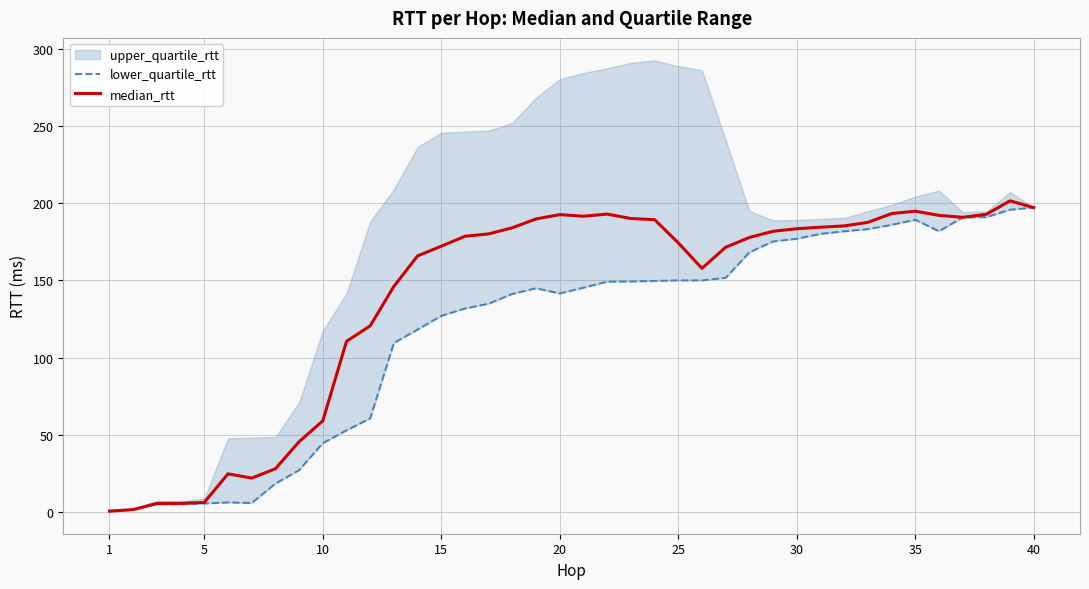

What is the lowest value of the lower_quartile_rtt series?

0.4